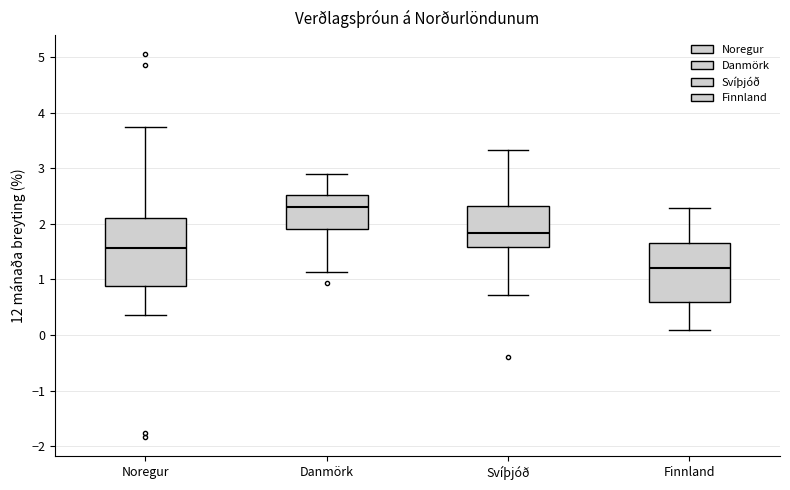

Where is the lower edge of the box for Svíþjóð on the y-axis? The values are not printed on the chart, so give them approximately, as read against the axis.

1.6